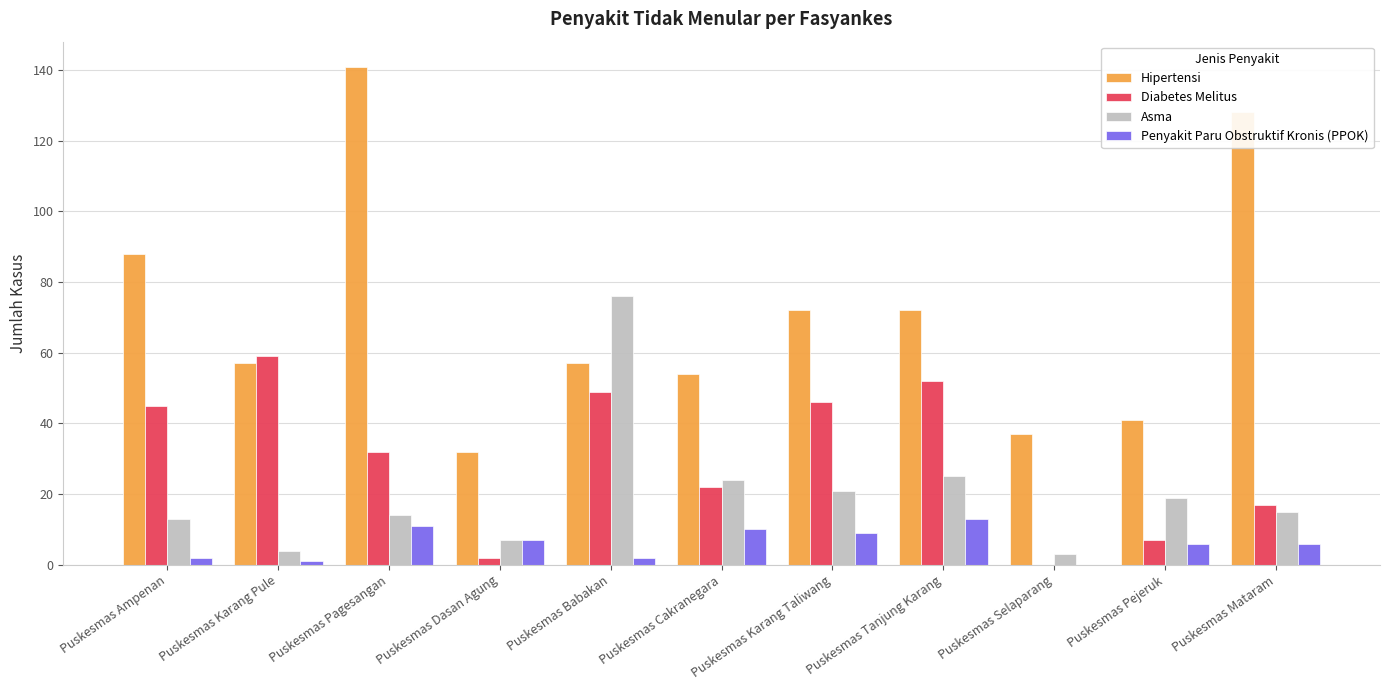

Is the value of Penyakit Paru Obstruktif Kronis (PPOK) at Puskesmas Pagesangan greater than the value of Hipertensi at Puskesmas Karang Taliwang?

No